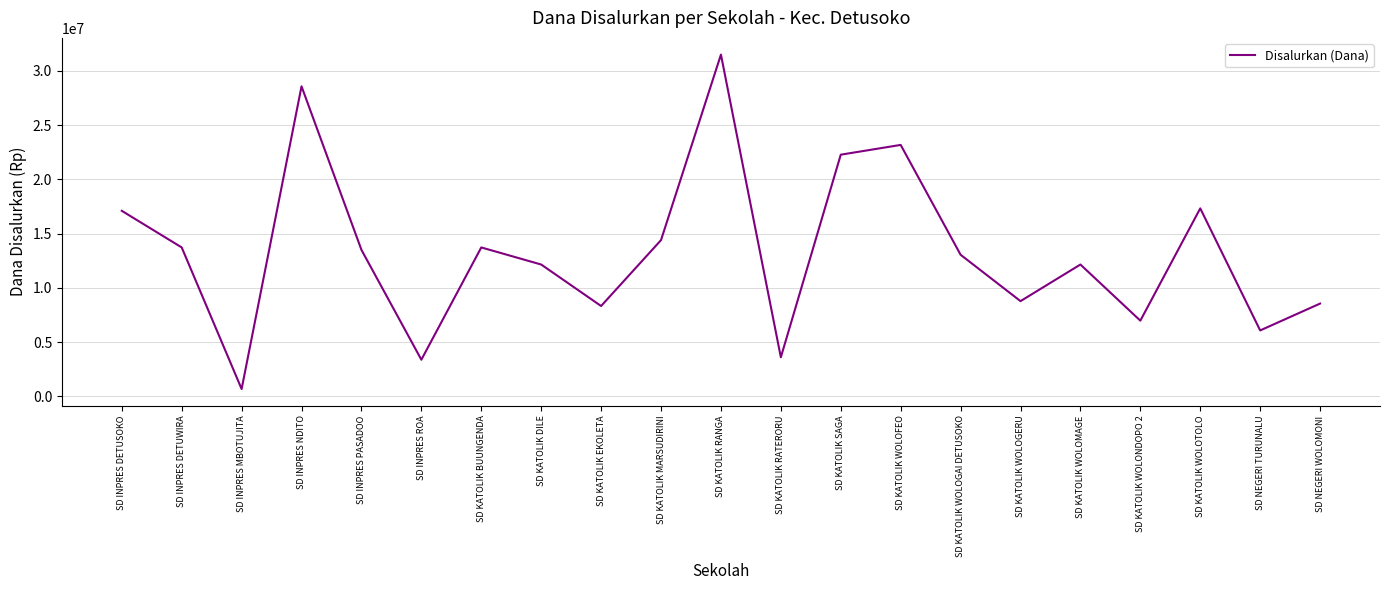

What is the difference between the values at SD KATOLIK WOLOGERU and SD KATOLIK BUUNGENDA?

4950000